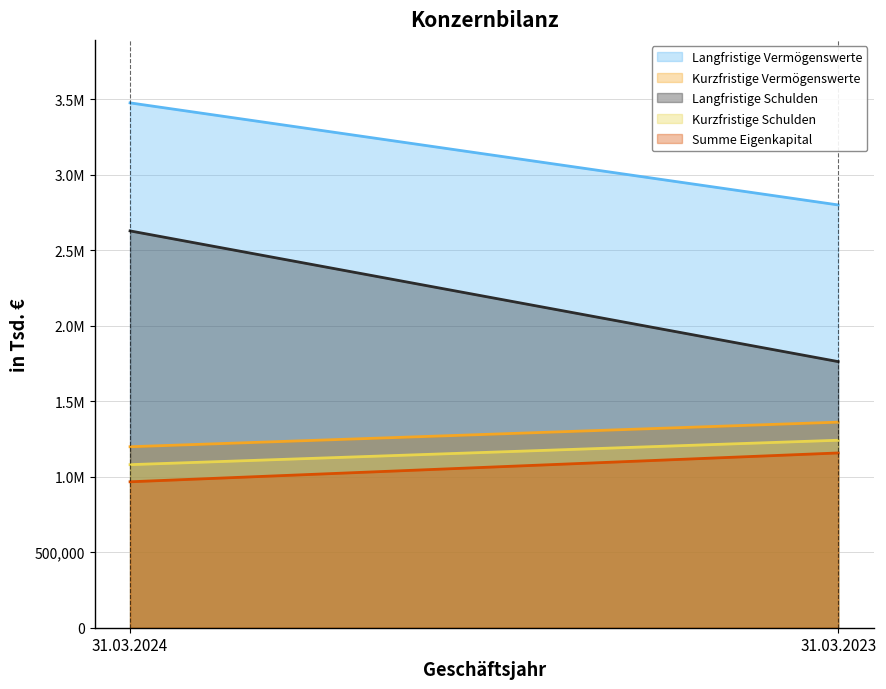

At which label is Langfristige Schulden closest to 2195415?

31.03.2023